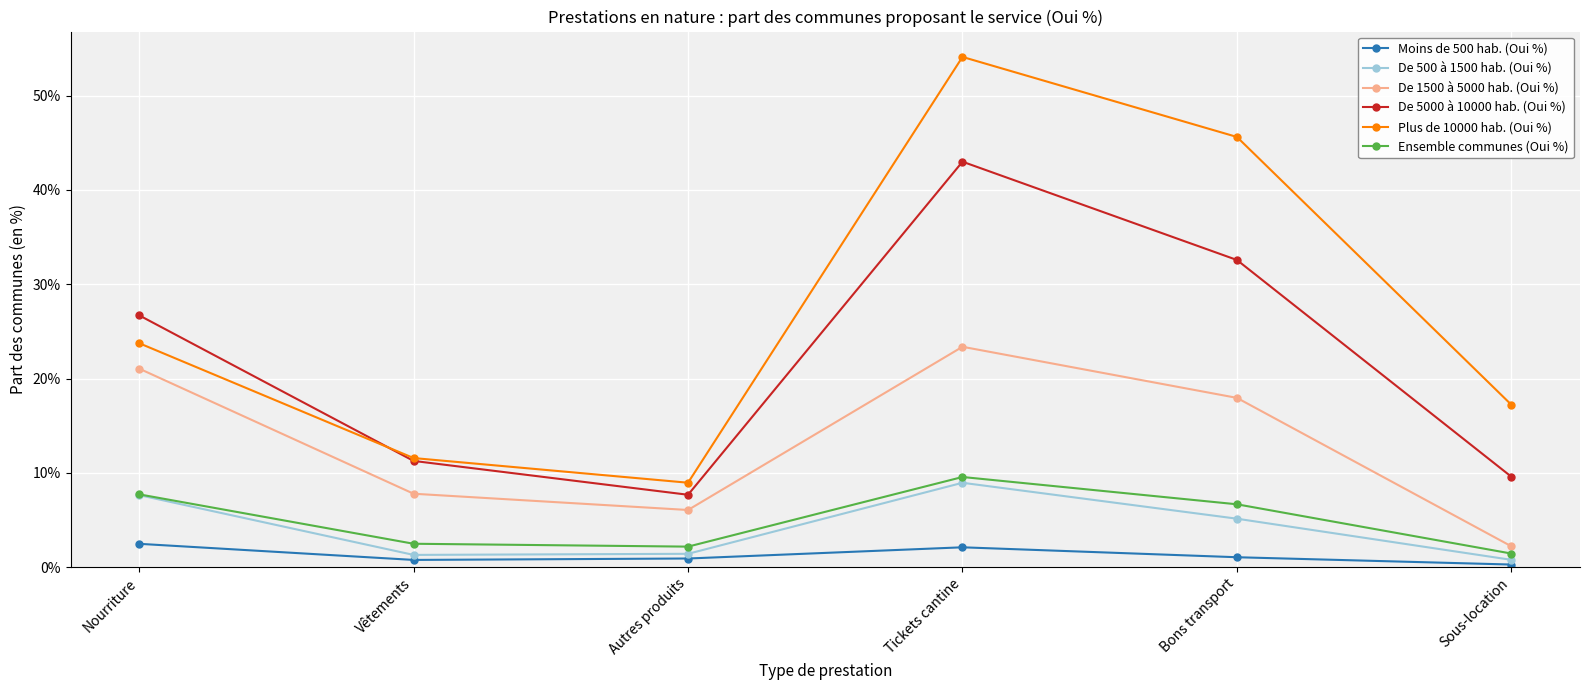

Which series has the largest range (max minus min)?

Plus de 10000 hab. (Oui %)